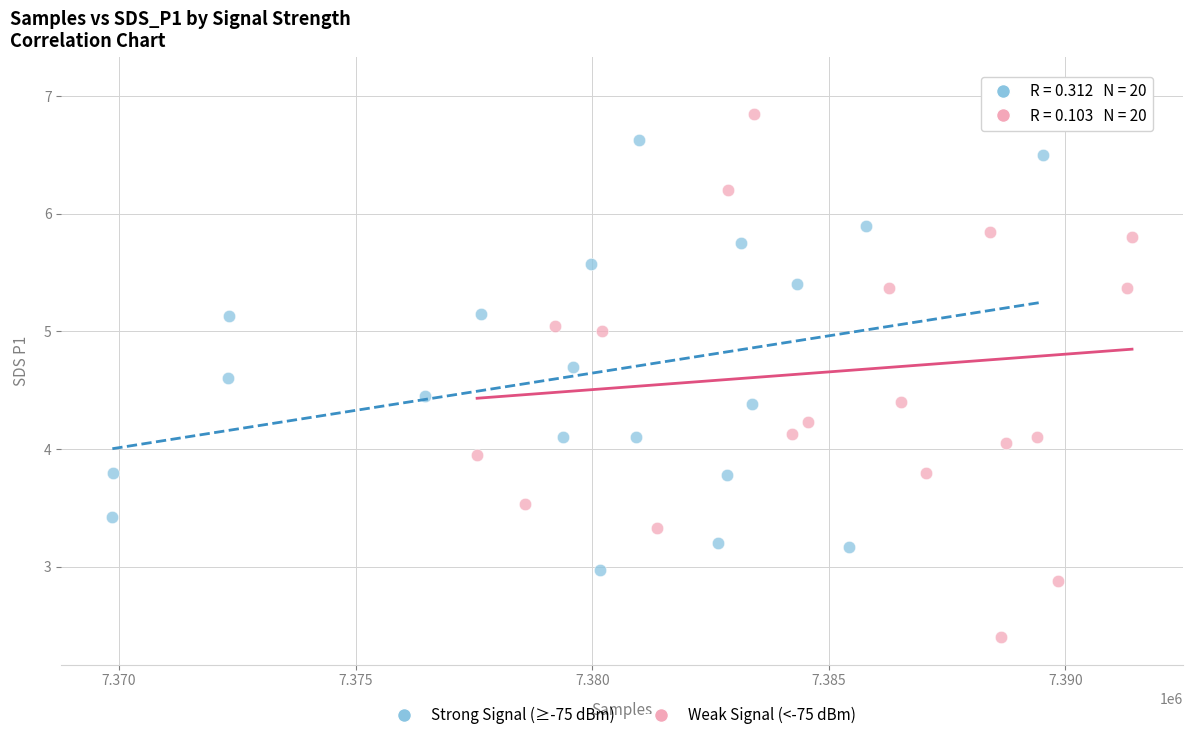

Which series has the largest Y range (max minus min)?

Weak Signal (<-75 dBm)